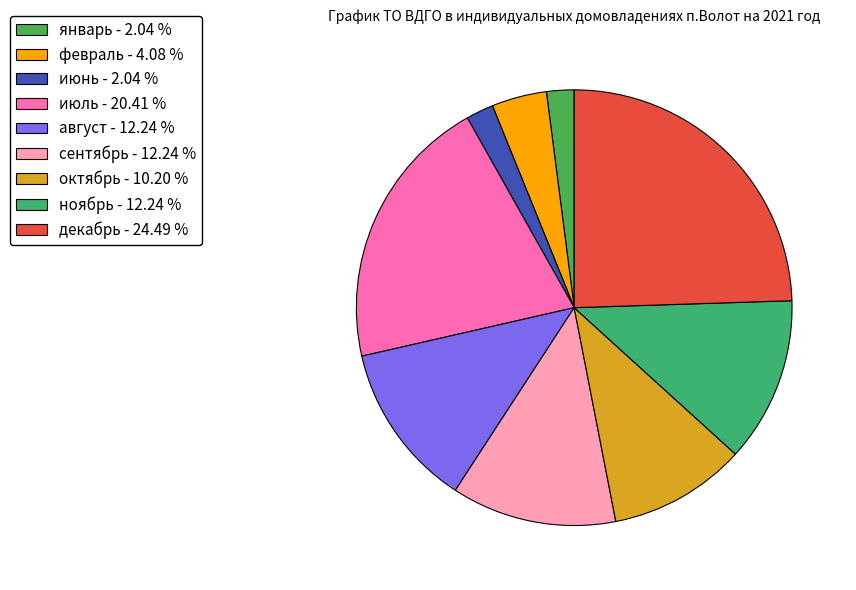

Count the number of slices in the pie.

9